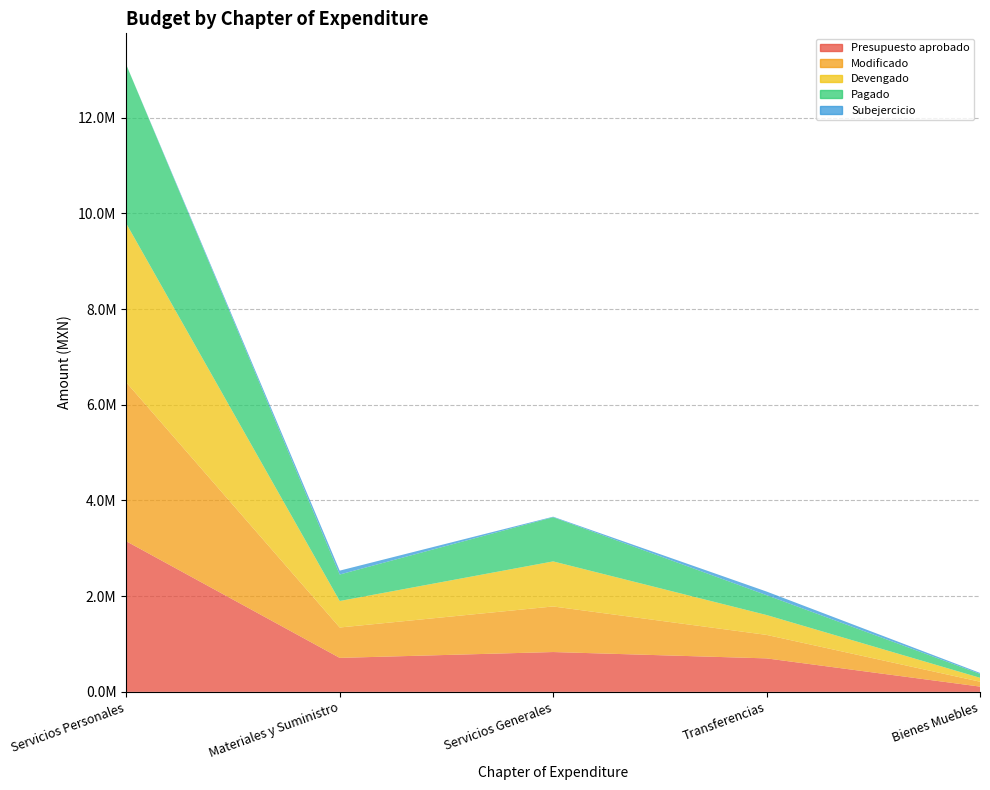

Reading right to left, extract all data points from this chart.

Presupuesto aprobado: 110154.0	699600.0	832373.0	710263.1	3147610.3
Modificado: 102027.8	490800.0	952323.0	634803.1	3320046.1
Devengado: 81944.1	415479.9	941863.6	553801.4	3319680.4
Pagado: 81944.1	415479.9	923826.9	553801.4	3319680.4
Subejercicio: 20083.7	75320.1	10459.4	81001.8	365.7